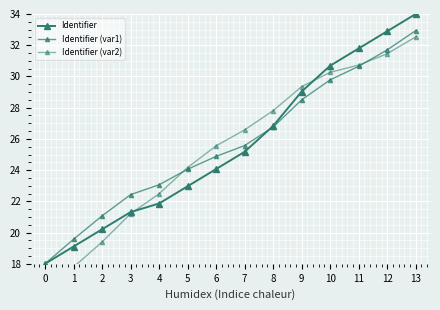

True or false: Identifier (var1) has more than 0 points higher than both neighbors.

False